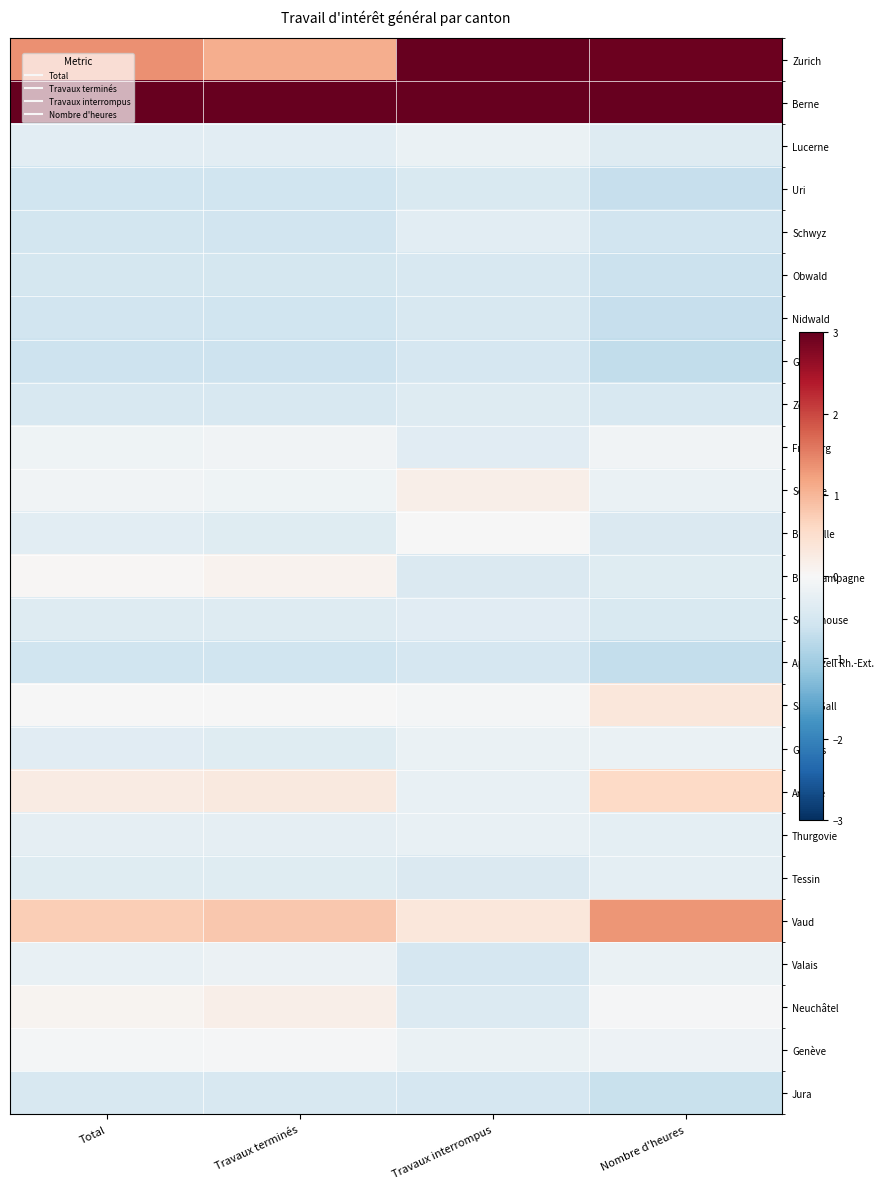

Between Travaux interrompus and Nombre d'heures, which is larger?

Travaux interrompus